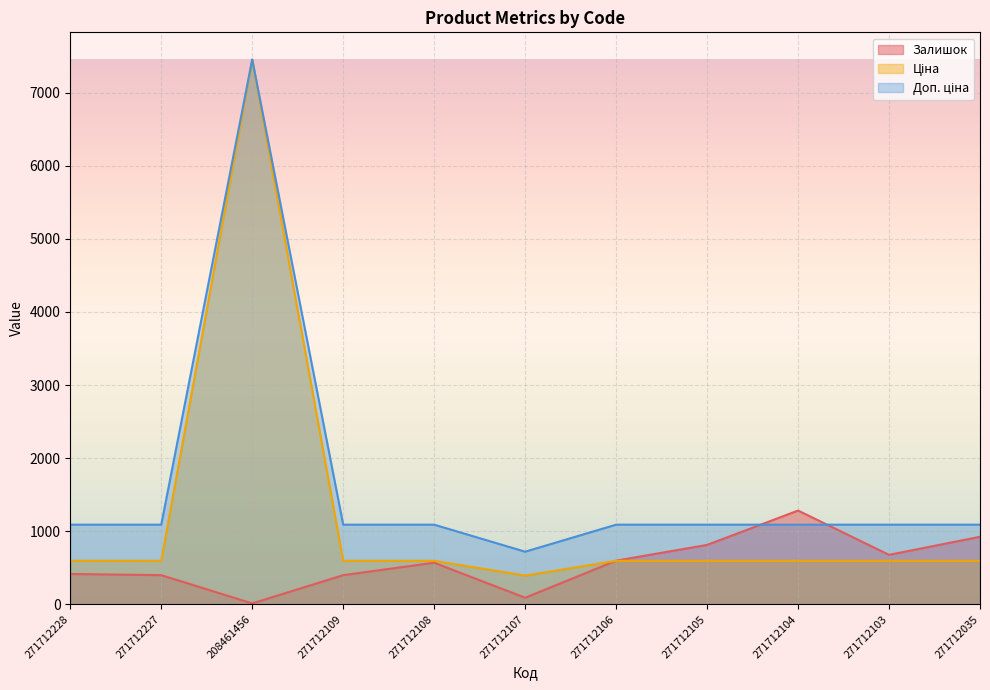

At which label does Ціна reach its minimum?

271712107